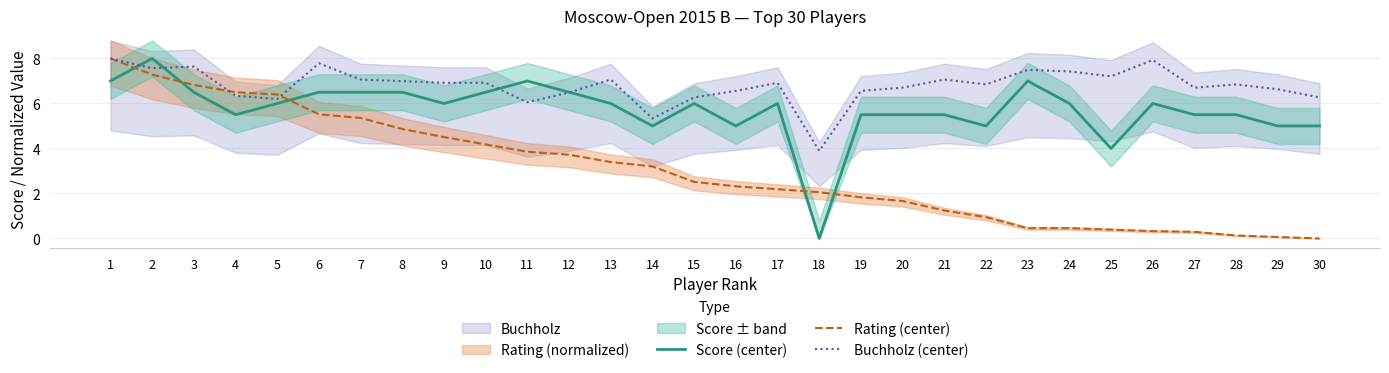

At which label does Rating (center) first exceed 2?

1